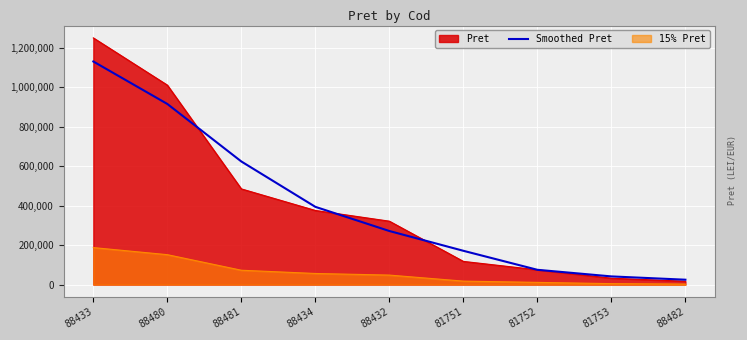

List the labels in order of value, largest first.

88433, 88480, 88481, 88434, 88432, 81751, 81752, 81753, 88482